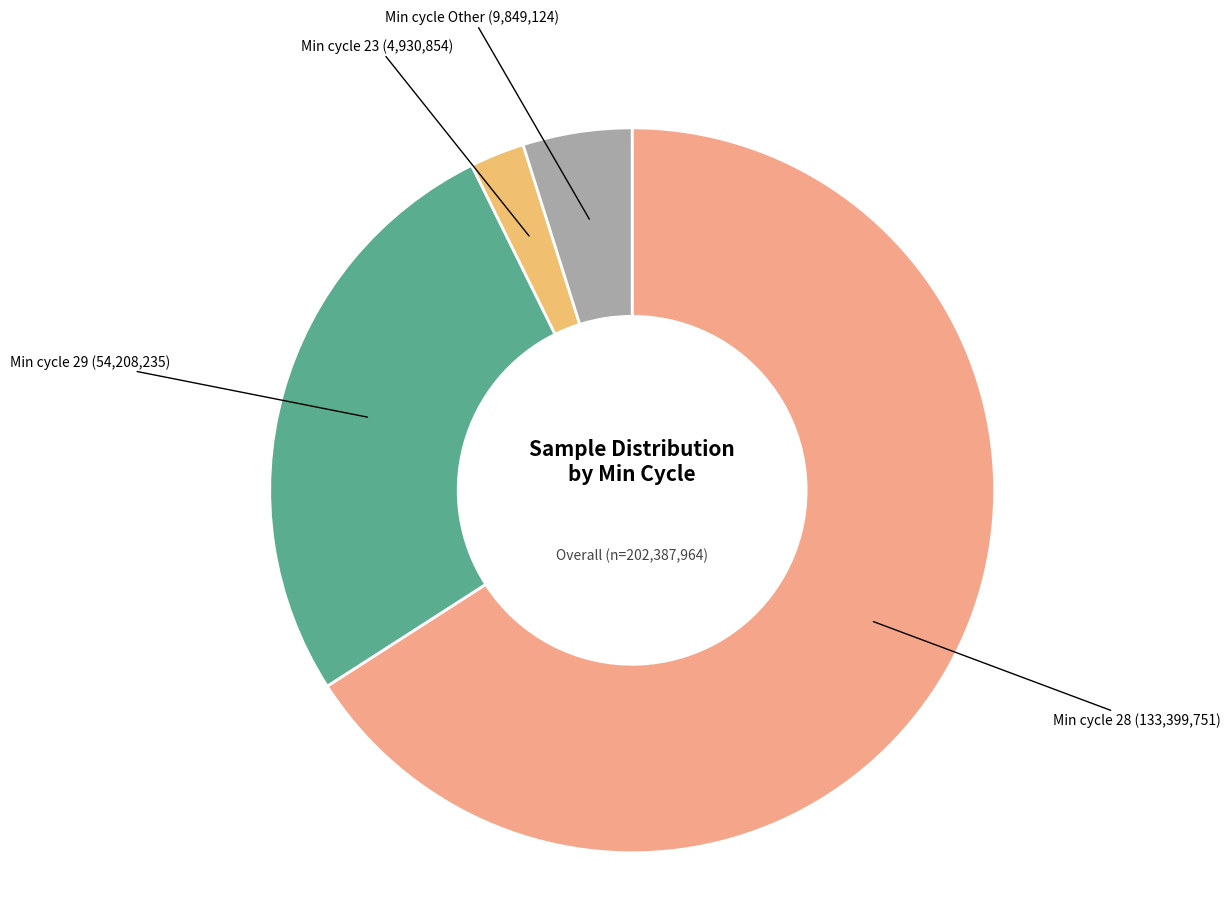

Combined, do Min cycle 23 (4,930,854) and Min cycle Other (9,849,124) account for over 50%?

No